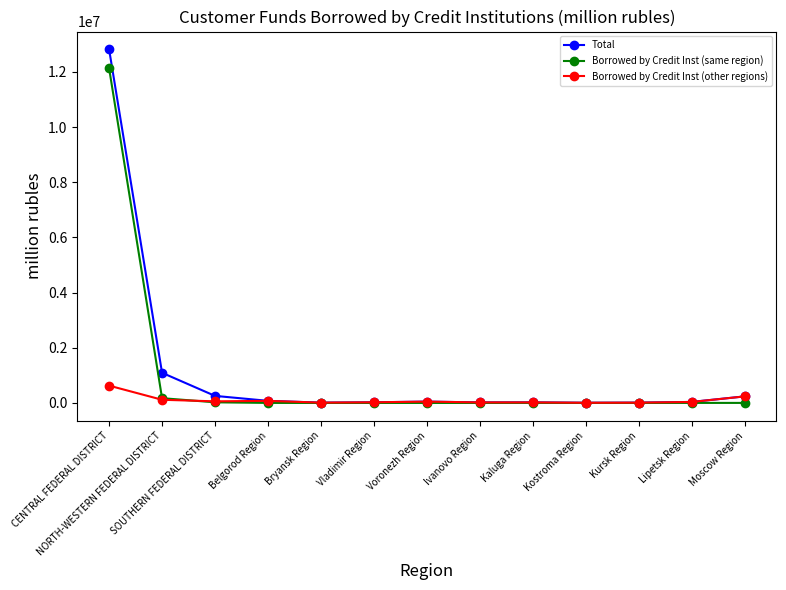

What are all the series names shown in the legend?

Total, Borrowed by Credit Inst (same region), Borrowed by Credit Inst (other regions)